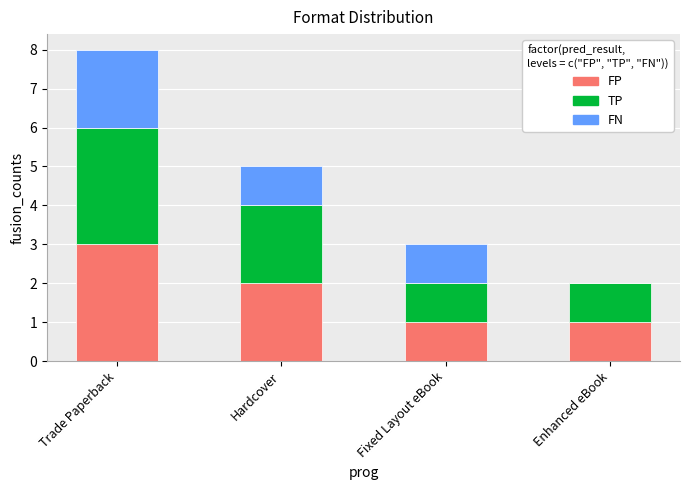

What is the total value across all series at Trade Paperback?

8